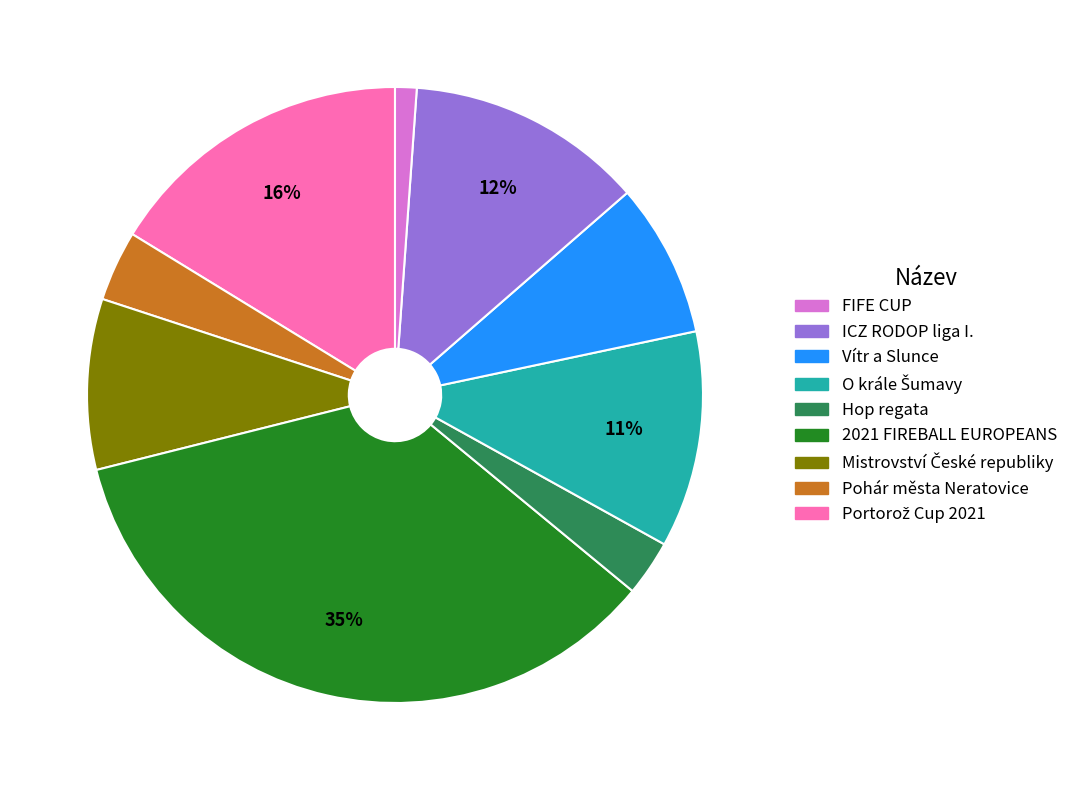

Is there a majority slice in this chart?

No